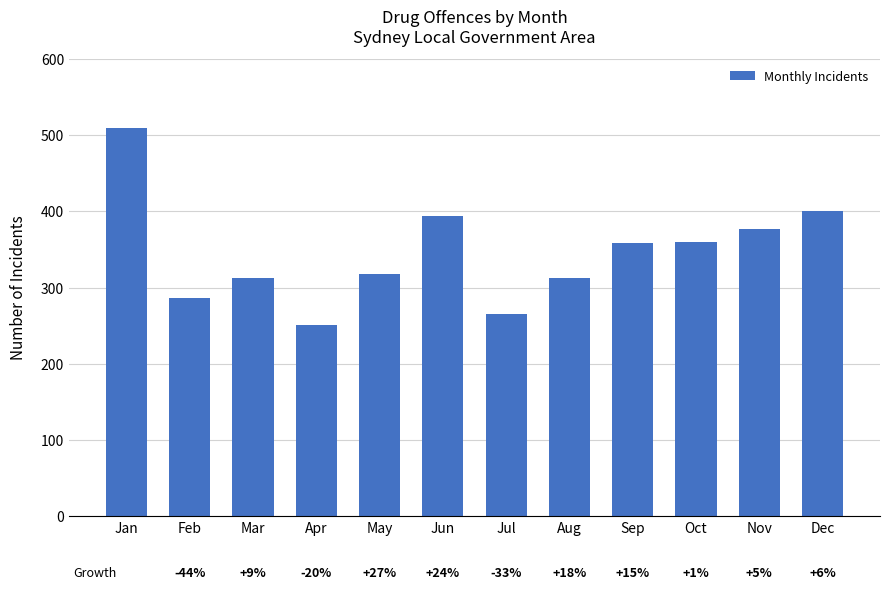

What is the change in value from Oct to Dec?

+40